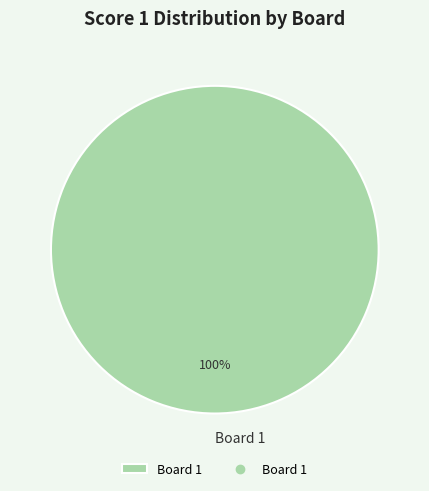

To the nearest percent, what percentage of the pie is Board 1?

100%